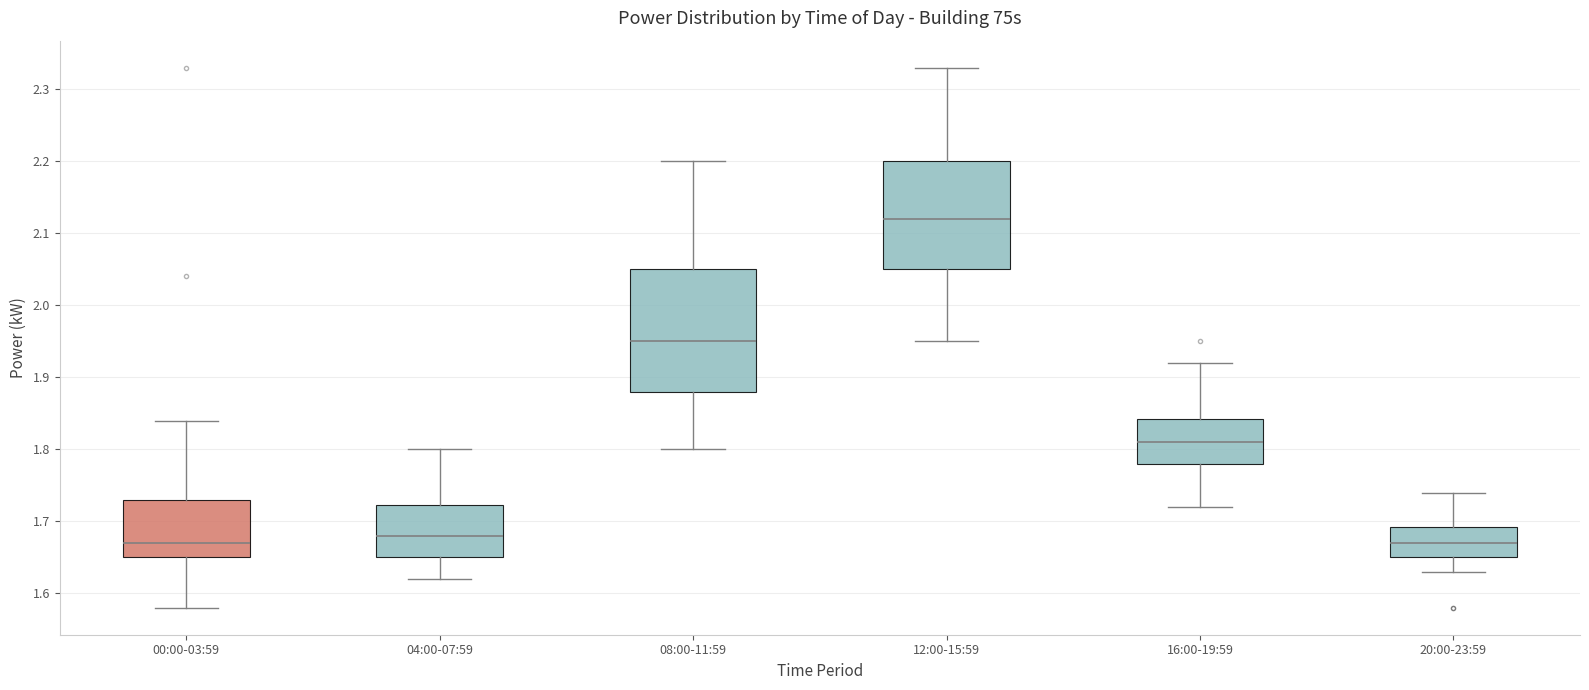

Reading left to right, read every box against the y-axis: the position of its median line, the range the box covers, and the ends of its whiskers. The values are not printed on the chart, so give them approximately, as read against the axis.

00:00-03:59: median 1.67, box 1.65 to 1.73, whiskers 1.58 to 1.84
04:00-07:59: median 1.68, box 1.65 to 1.72, whiskers 1.62 to 1.80
08:00-11:59: median 1.95, box 1.88 to 2.05, whiskers 1.80 to 2.20
12:00-15:59: median 2.12, box 2.05 to 2.20, whiskers 1.95 to 2.33
16:00-19:59: median 1.81, box 1.78 to 1.84, whiskers 1.72 to 1.92
20:00-23:59: median 1.67, box 1.65 to 1.69, whiskers 1.63 to 1.74